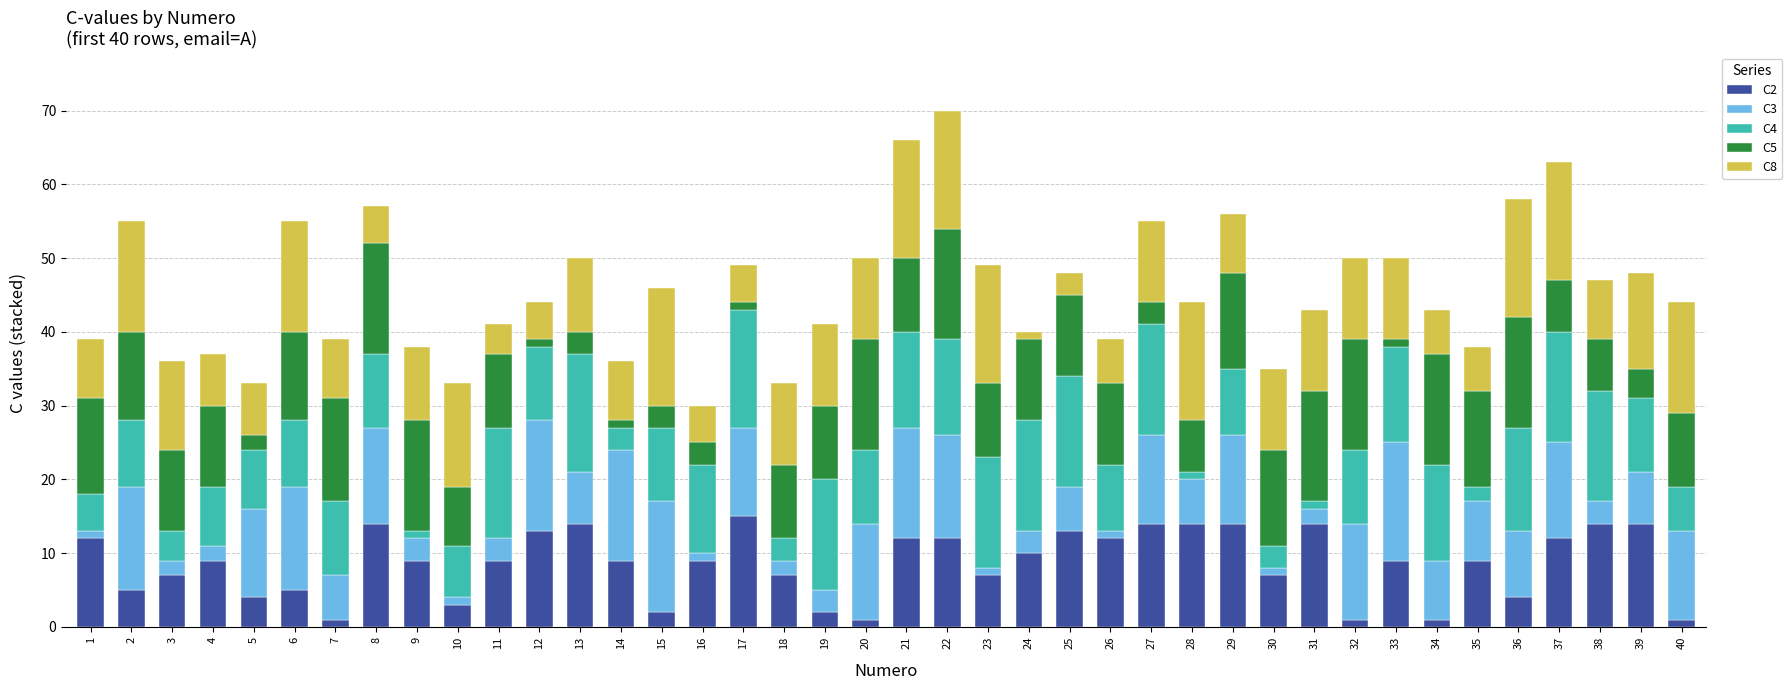

What is the total value across all series at 22?

70